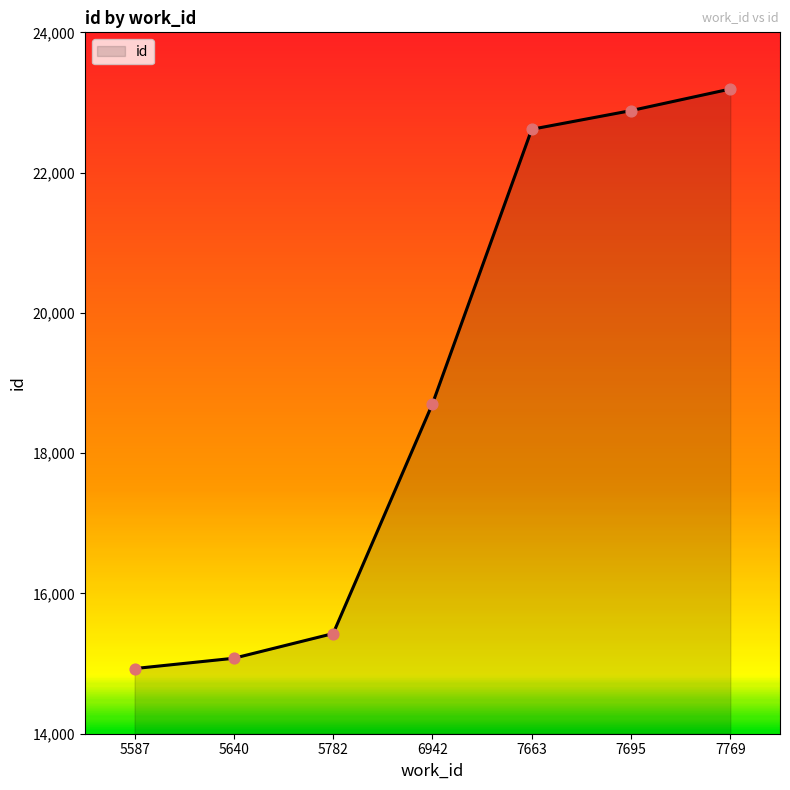

Which has a higher value, 5640 or 7695?

7695